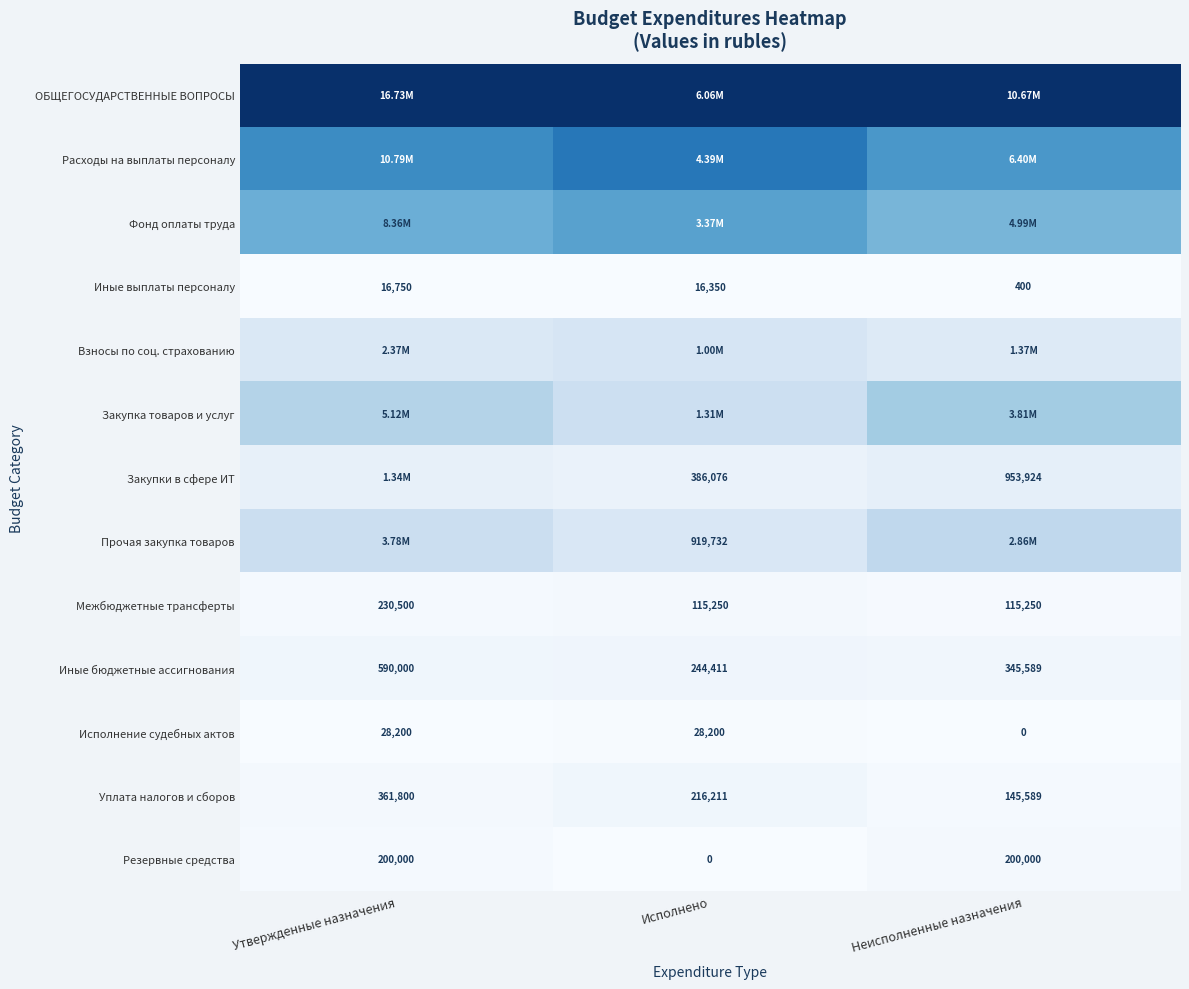

Which category has the highest value across all series?

Утвержденные назначения